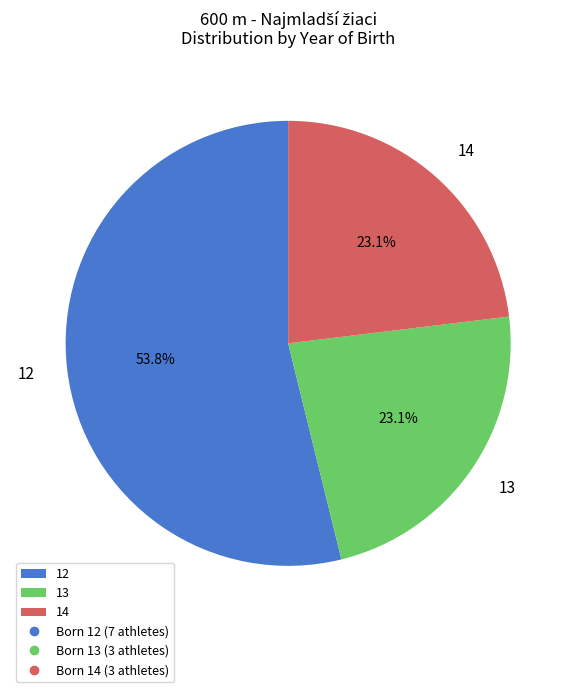

To the nearest percent, what portion does 12 represent?

54%